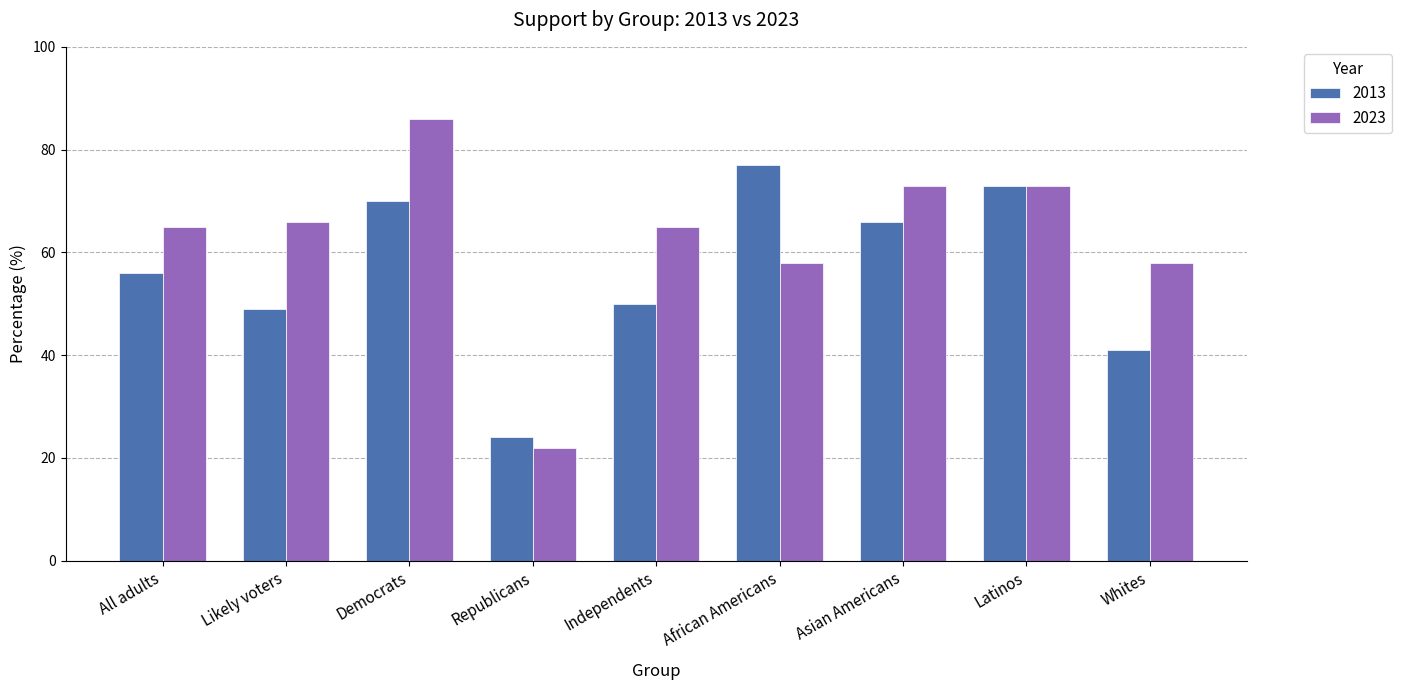

Reading left to right, transcribe all the data shown in this chart.

2013: 56	49	70	24	50	77	66	73	41
2023: 65	66	86	22	65	58	73	73	58